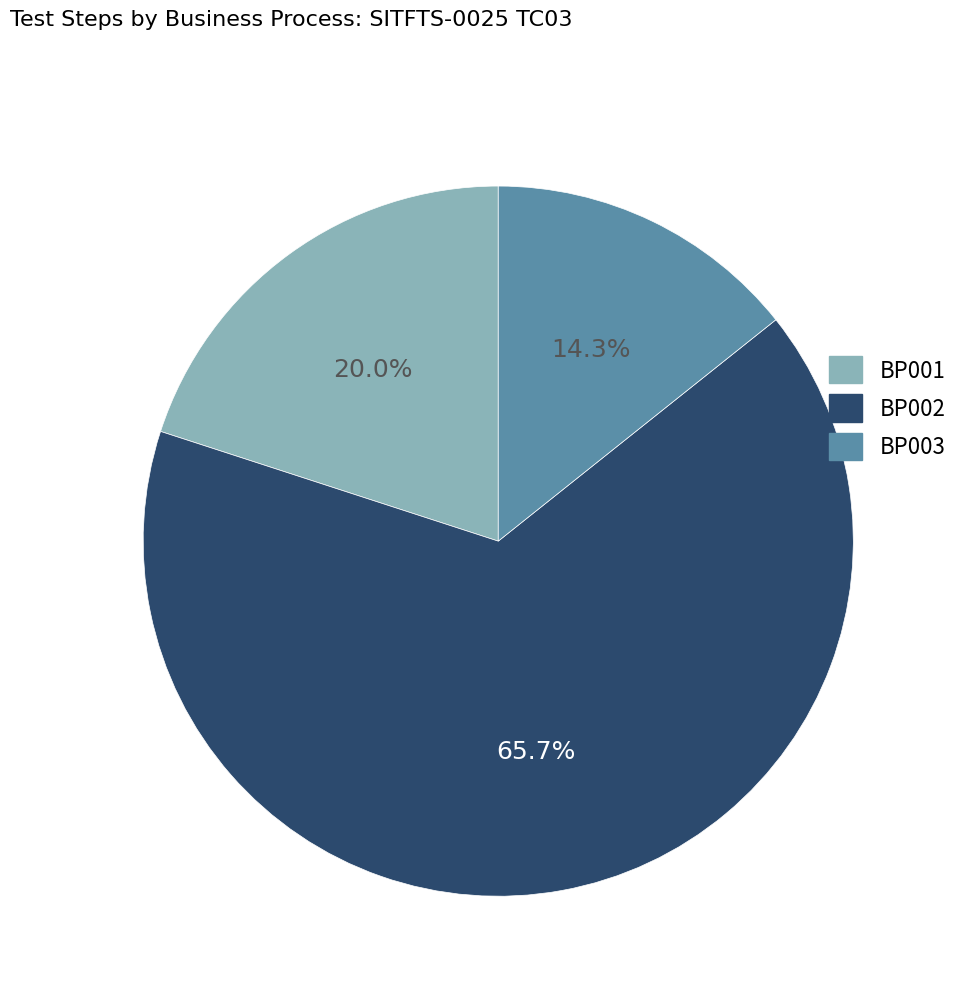

To the nearest percent, what is the average slice percentage?

33%